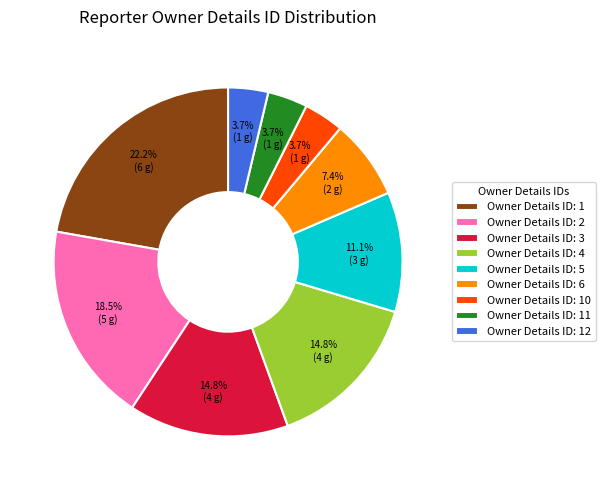

What is the largest slice in the pie chart?

Owner Details ID: 1